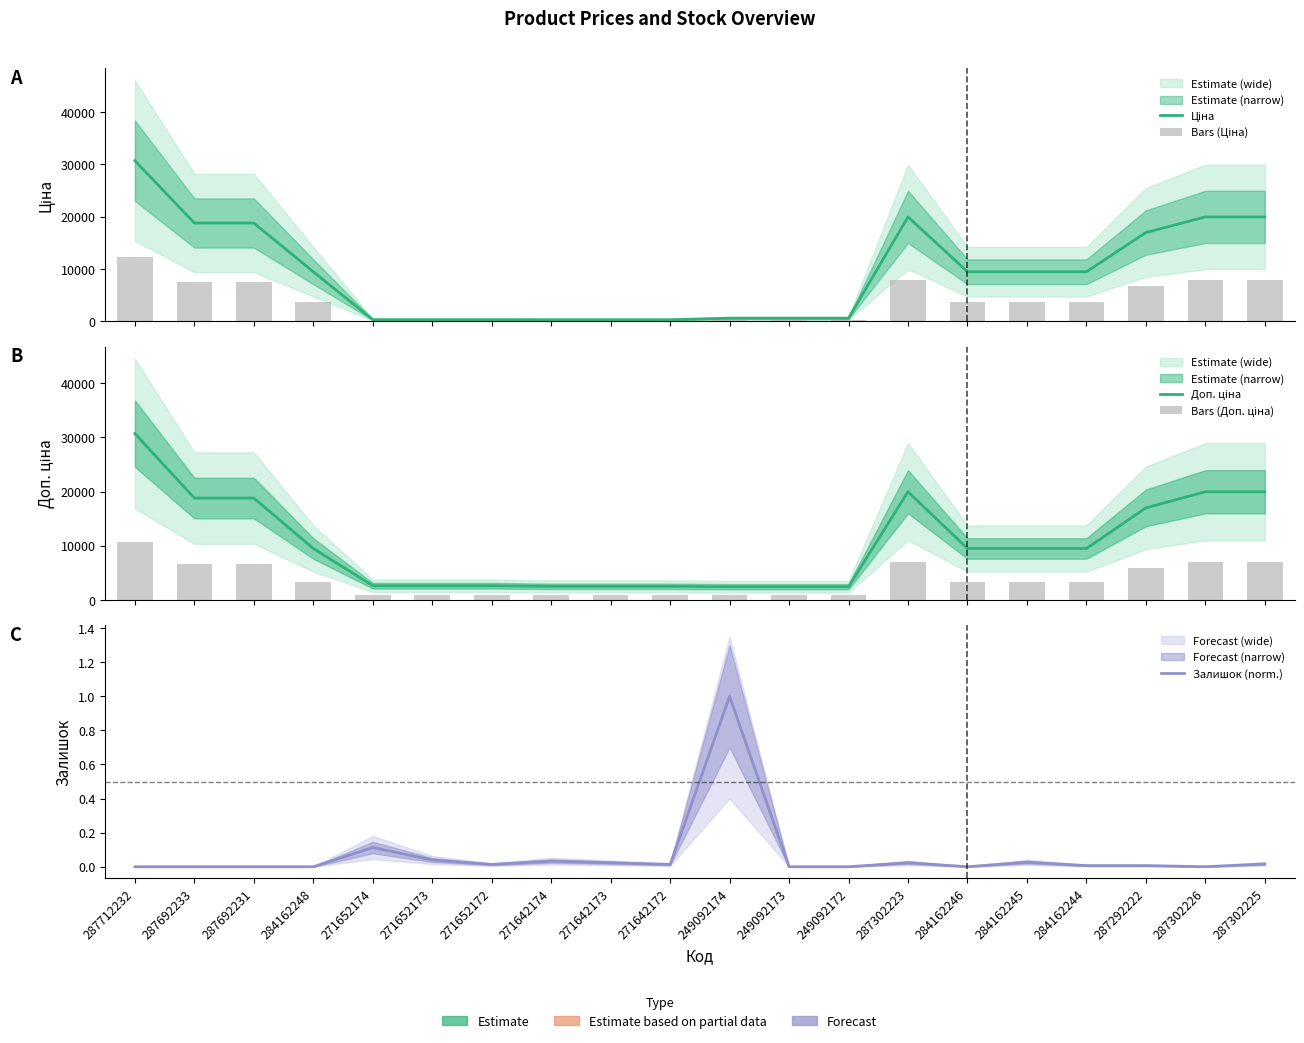

Which series has the largest total across all categories?

Доп. ціна